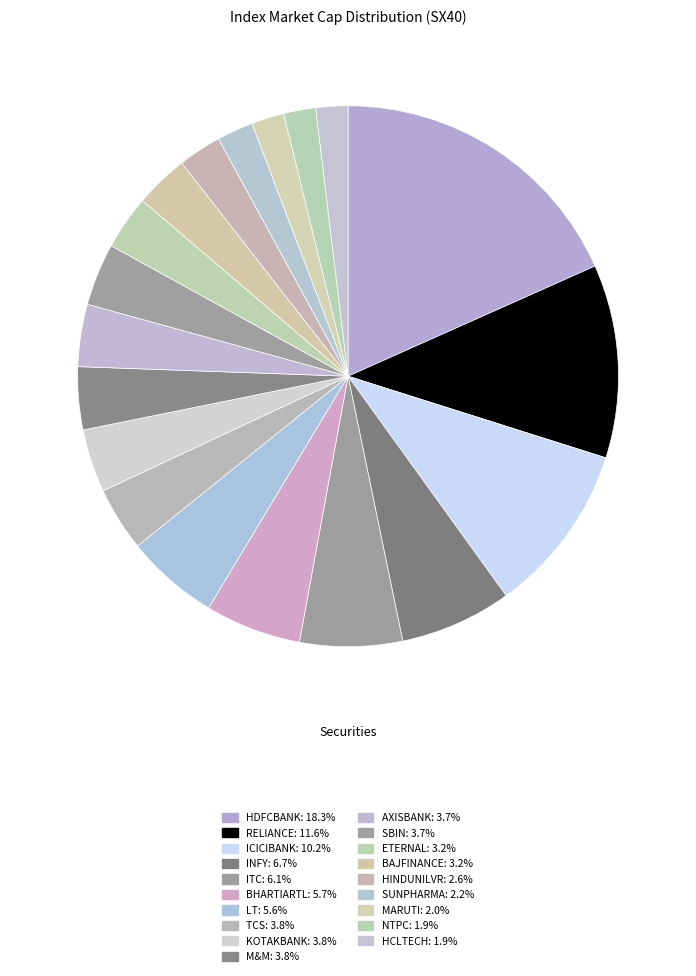

Which slice is the largest?

HDFCBANK